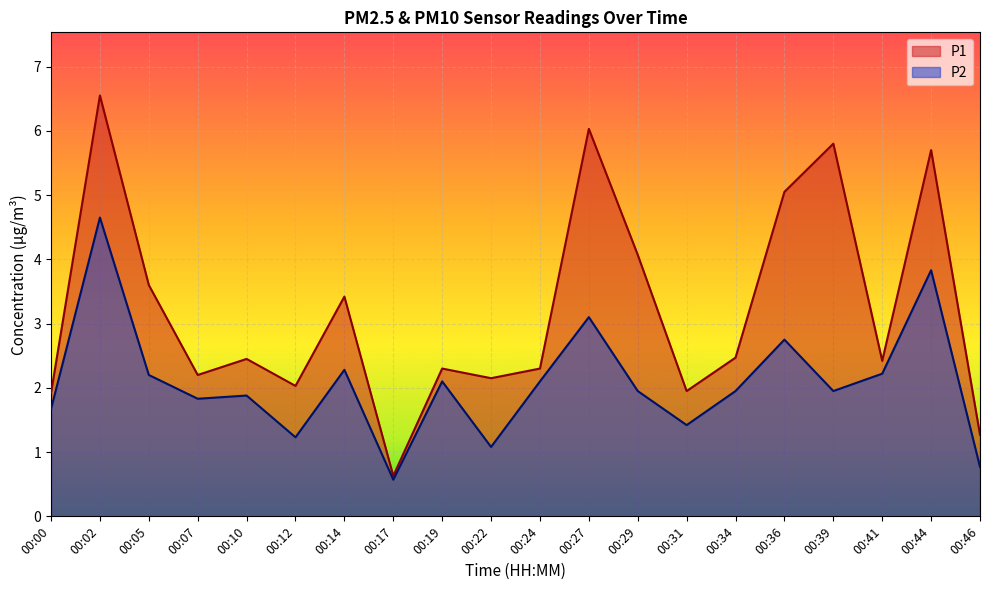

What is the difference between the maximum and second lowest values in the P1 series?

5.3